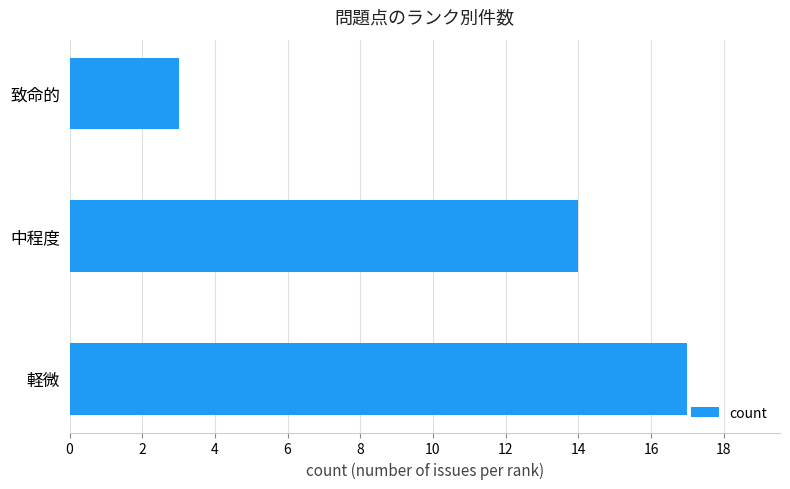

Does the chart contain any negative values?

No